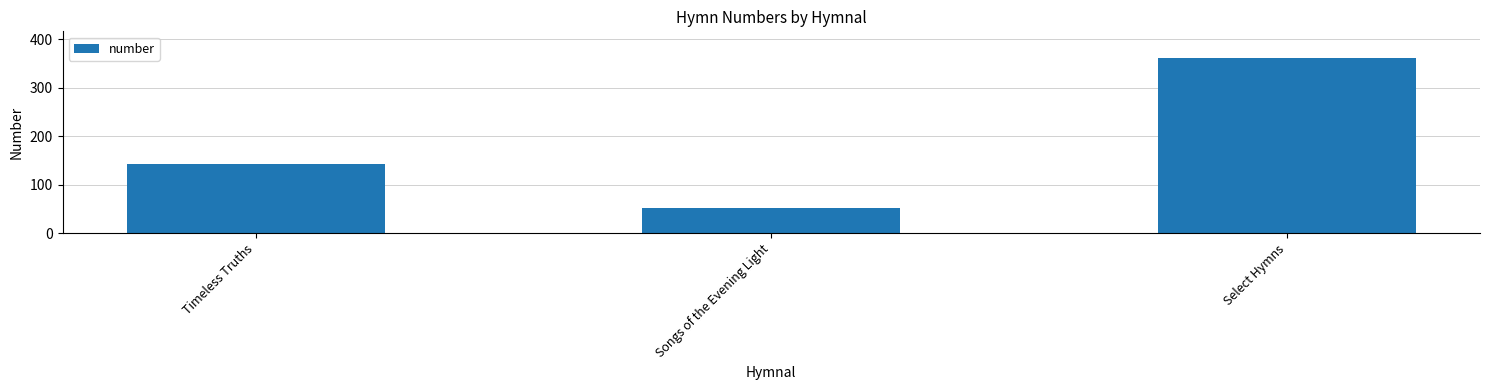

What is the approximate value at Songs of the Evening Light?

53